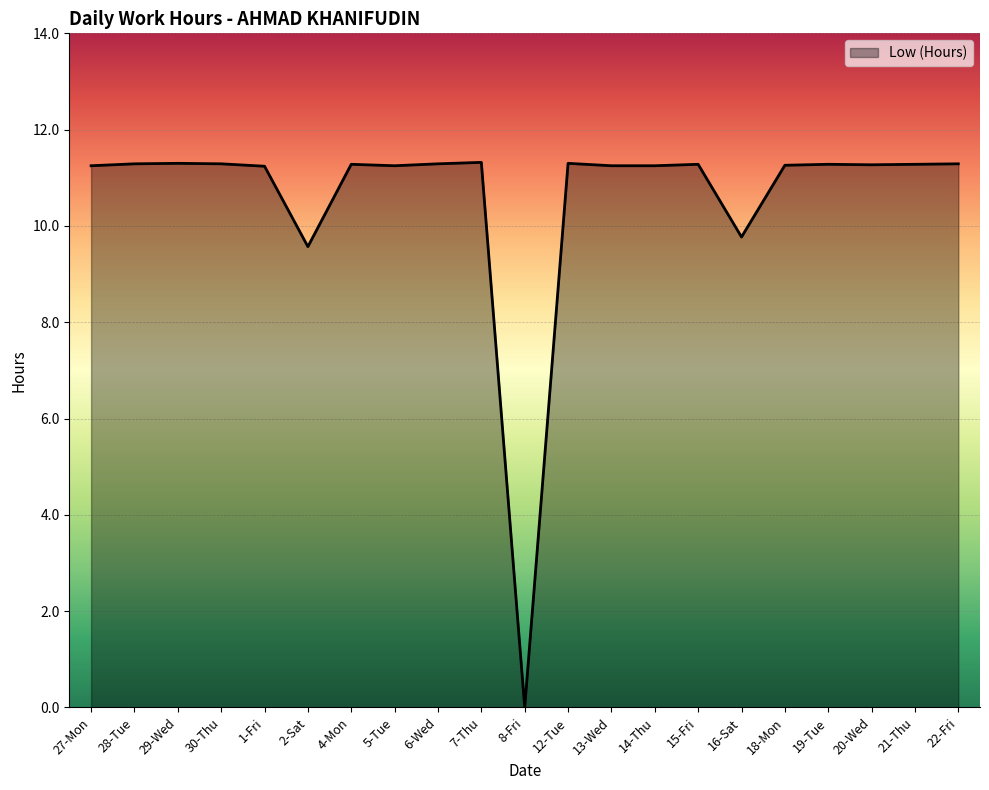

How many lines are shown in the chart?

1